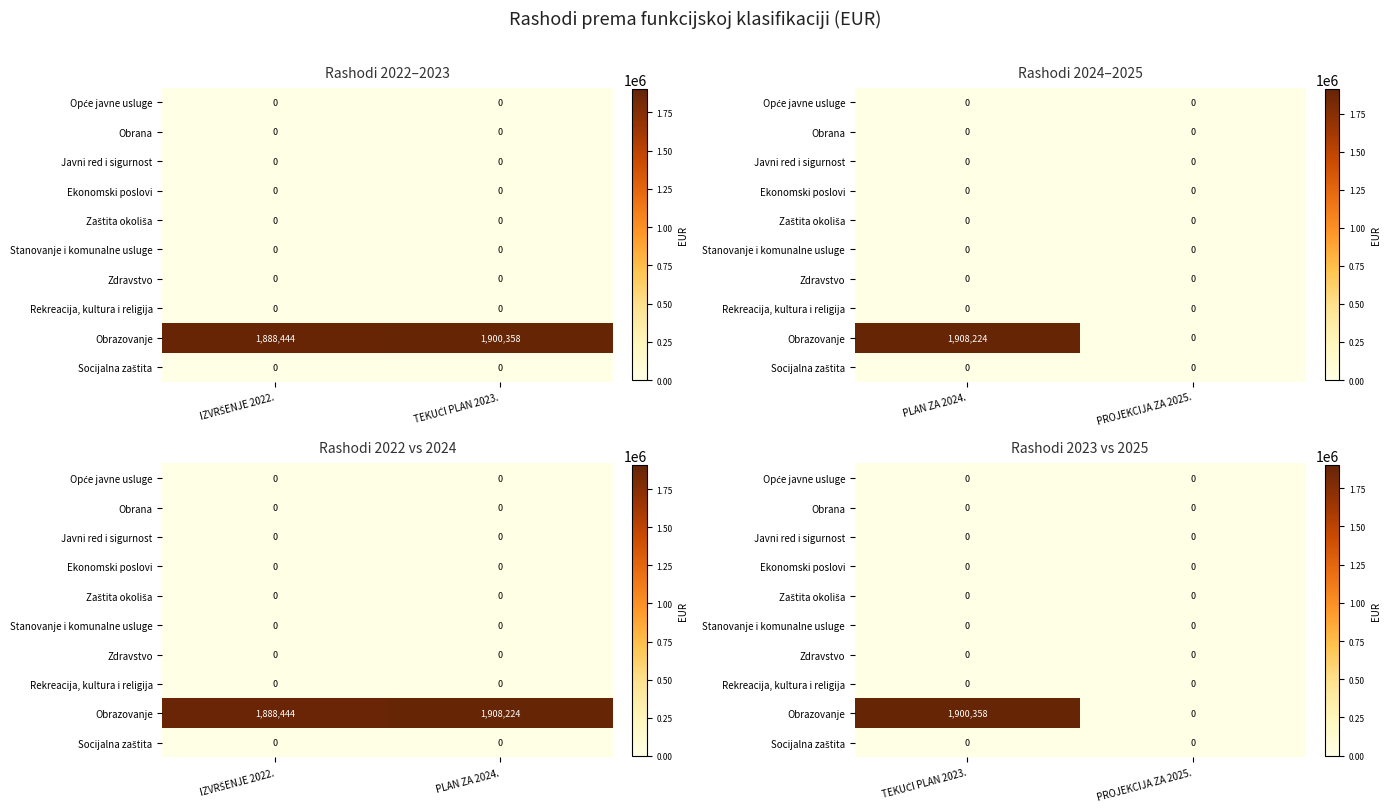

Where is Opće javne usluge nearest to the value 0?

TEKUĆI PLAN 2023.